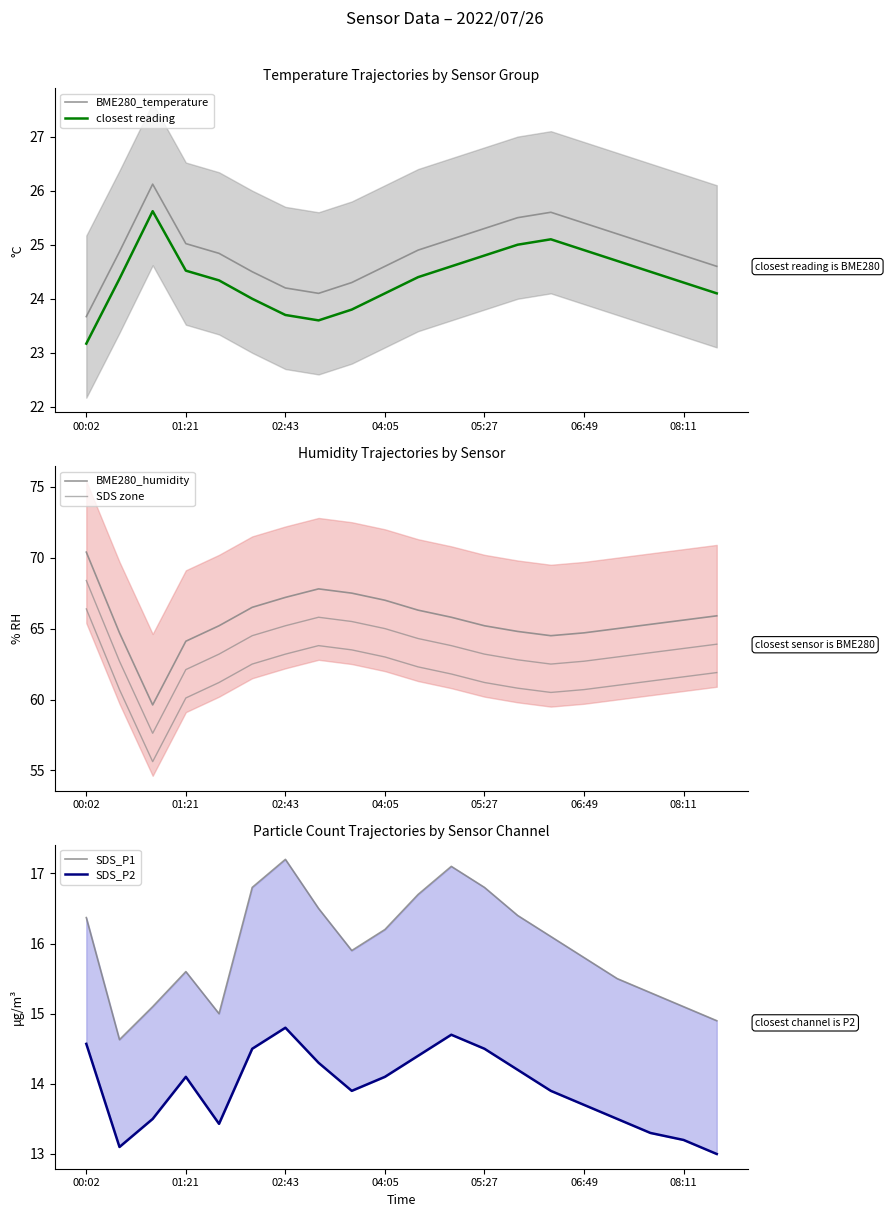

Between 8 and 13, which is larger?

13